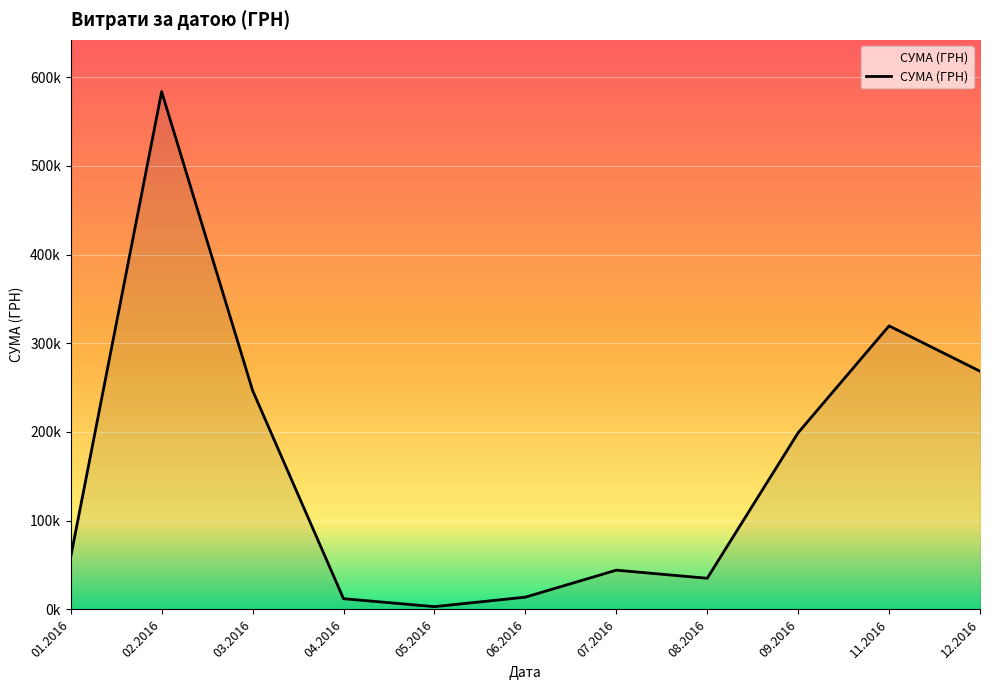

Does the chart have visible grid lines?

Yes